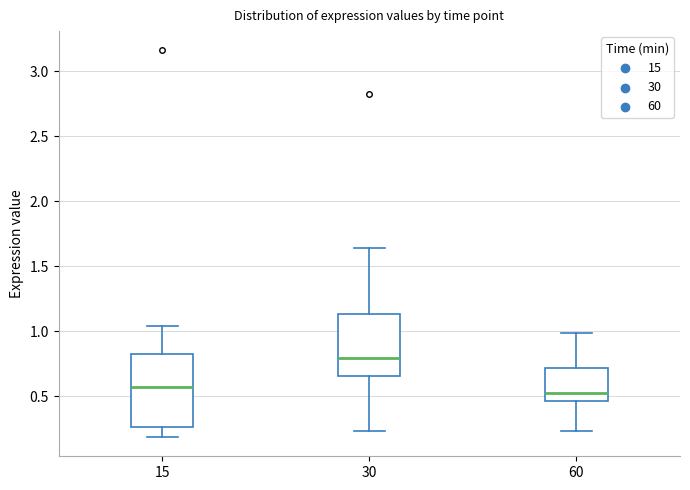

Reading left to right, read every box against the y-axis: the position of its median line, the range the box covers, and the ends of its whiskers. The values are not printed on the chart, so give them approximately, as read against the axis.

15: median 0.55, box 0.25 to 0.80, whiskers 0.20 to 1.05
30: median 0.80, box 0.65 to 1.15, whiskers 0.25 to 1.65
60: median 0.55, box 0.45 to 0.70, whiskers 0.25 to 1.00